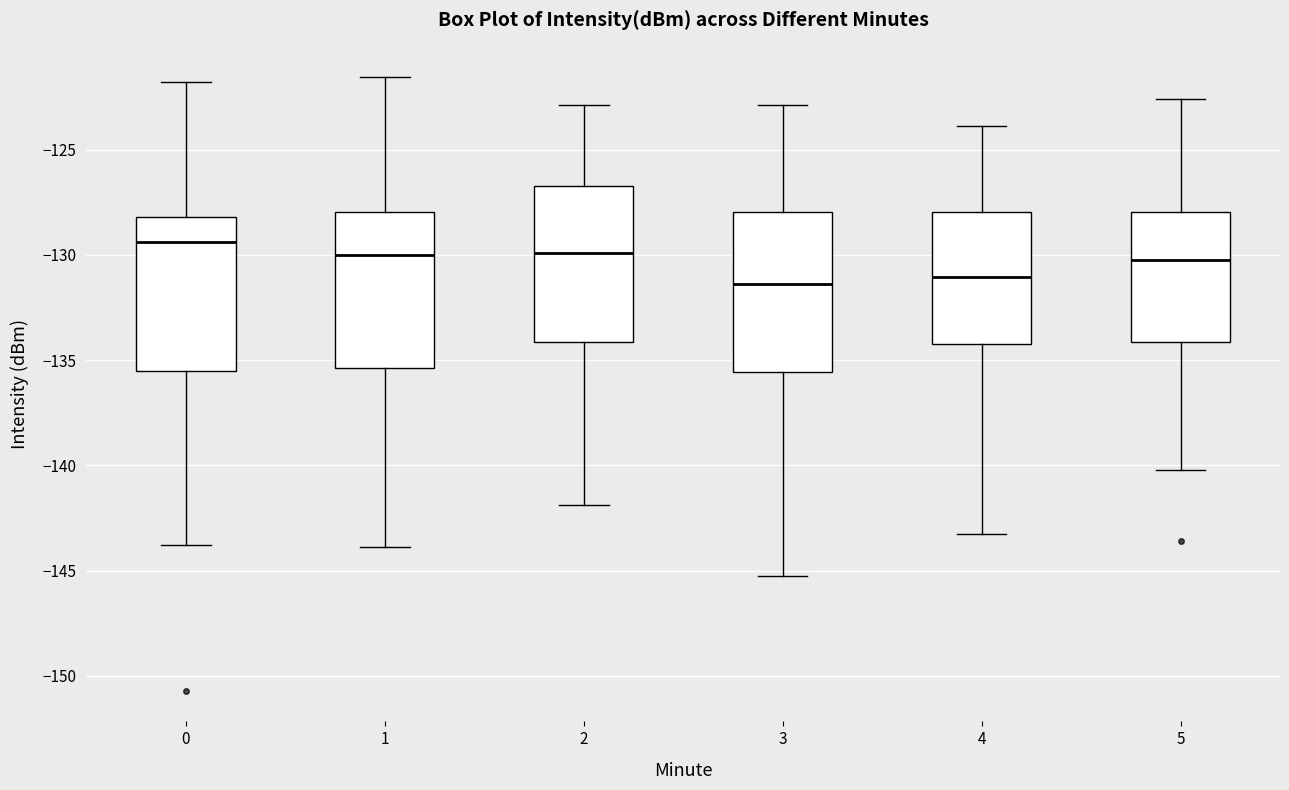

Which box has the highest median line?

0